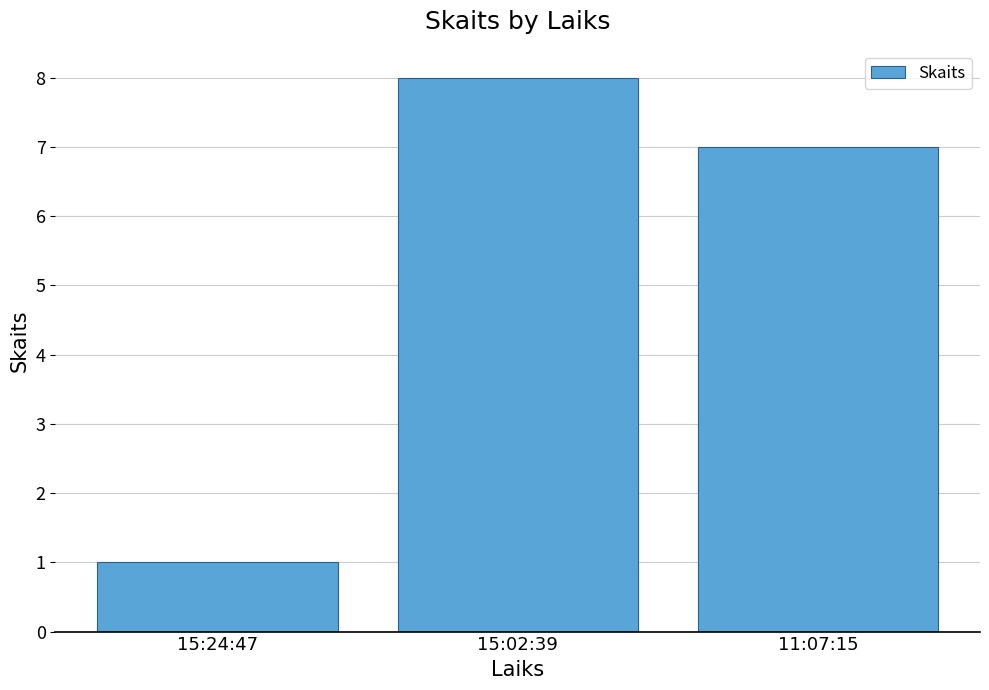

What is the change in value from 15:24:47 to 15:02:39?

+7